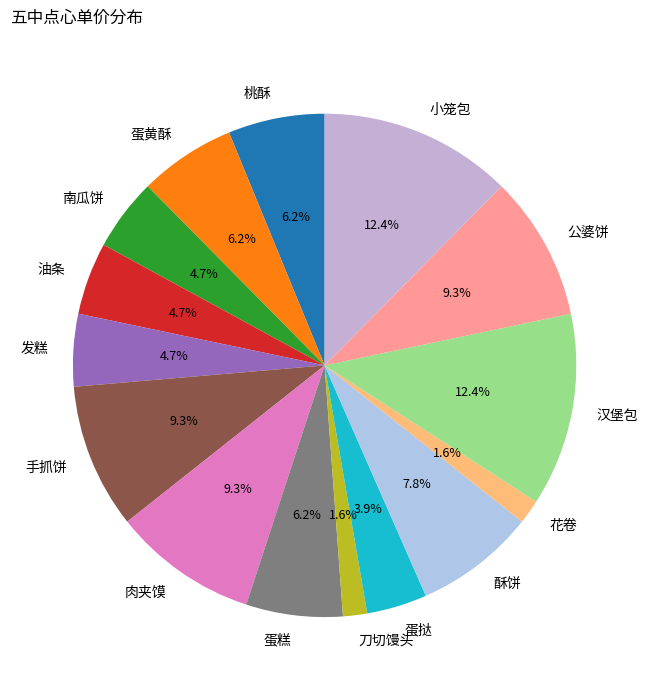

What percentage is NOT represented by 蛋黄酥?

93.8%